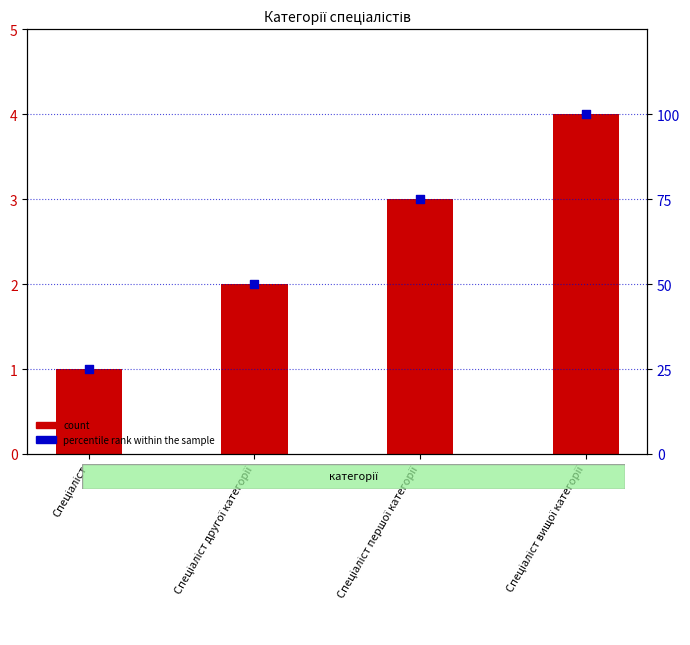

Which series reaches the minimum Y coordinate?

count